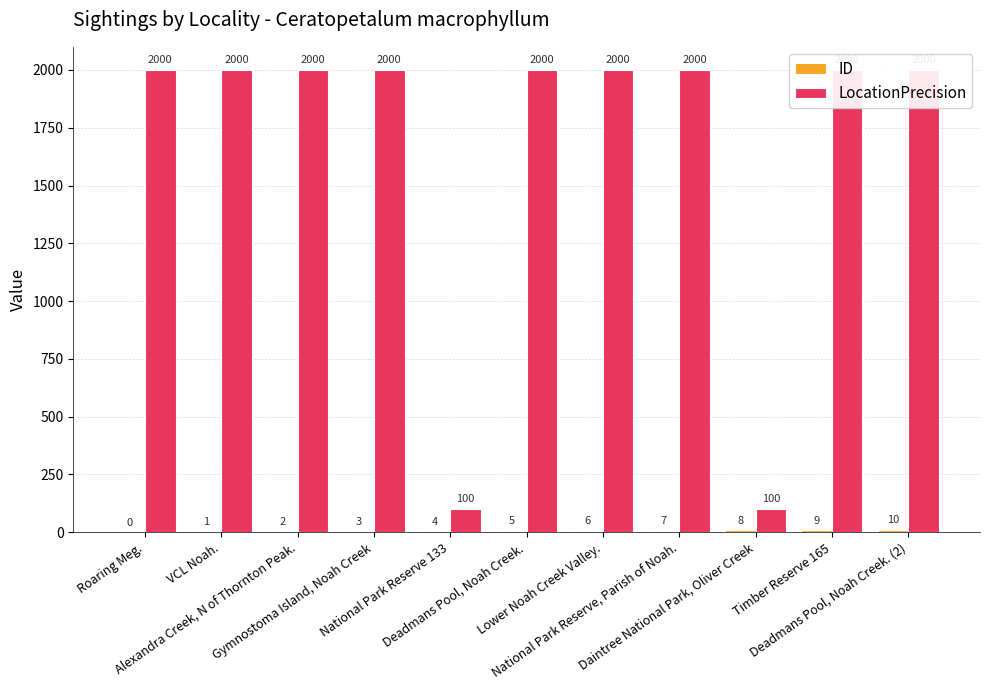

List the series in order of their overall mean, lowest first.

ID, LocationPrecision